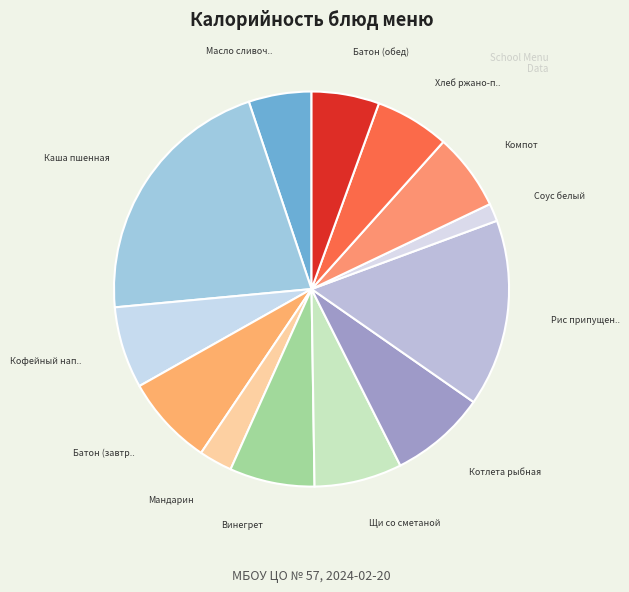

Rank the categories by value from highest to lowest.

Каша пшенная, Рис припущенный, Котлета рыбная, Батон (завтрак), Щи со сметаной, Винегрет, Кофейный напиток, Компот, Хлеб ржано-пшеничный, Батон (обед), Масло сливочное, Мандарин, Соус белый